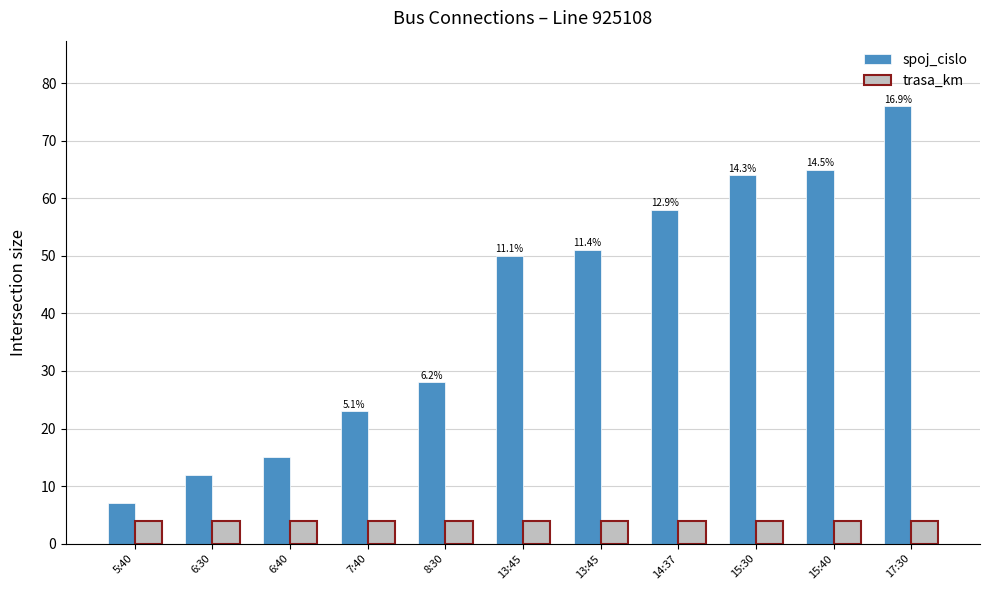

Which series has the largest range (max minus min)?

spoj_cislo